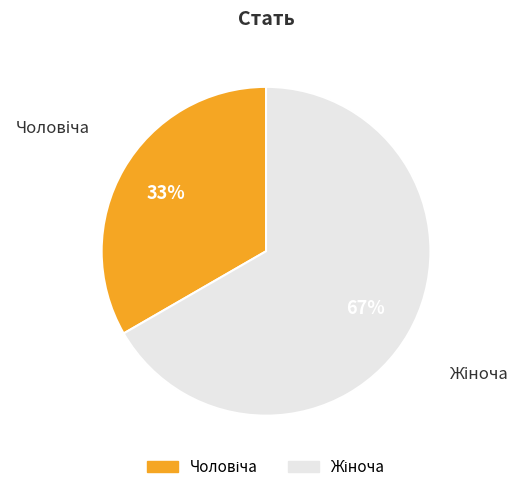

How many slices are in this pie chart?

2